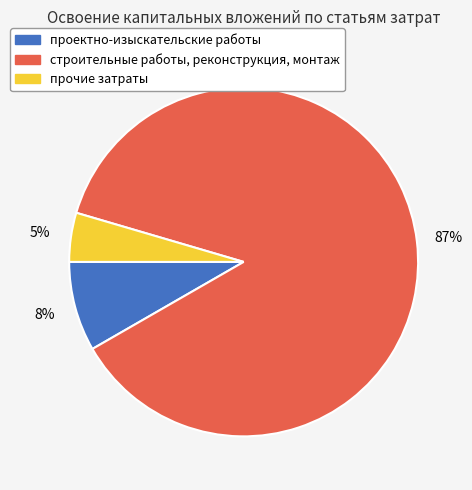

Is the sum of прочие затраты and строительные работы, реконструкция, монтаж greater than half?

Yes